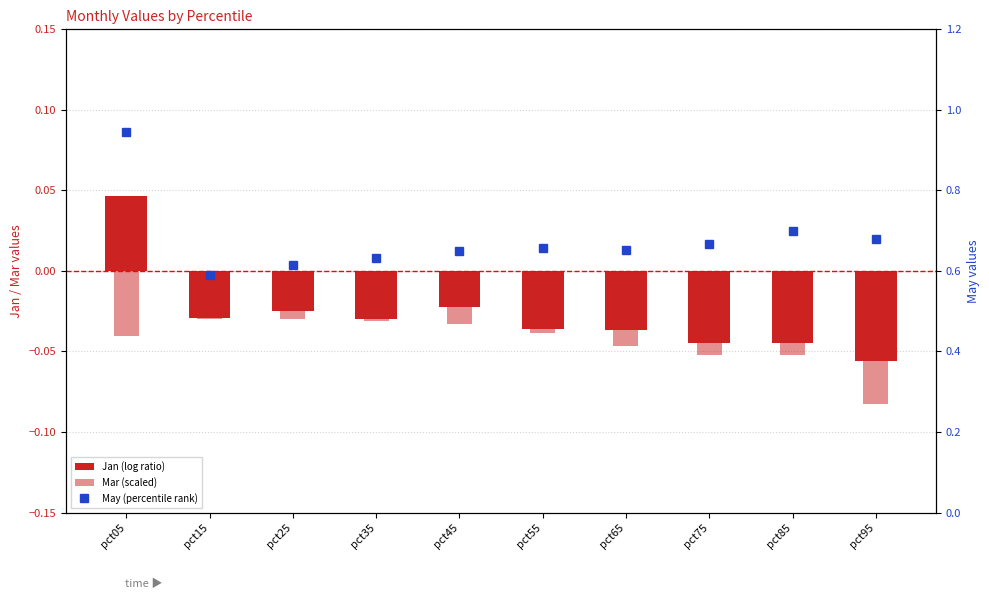

Which label corresponds to the largest value in the chart?

pct05